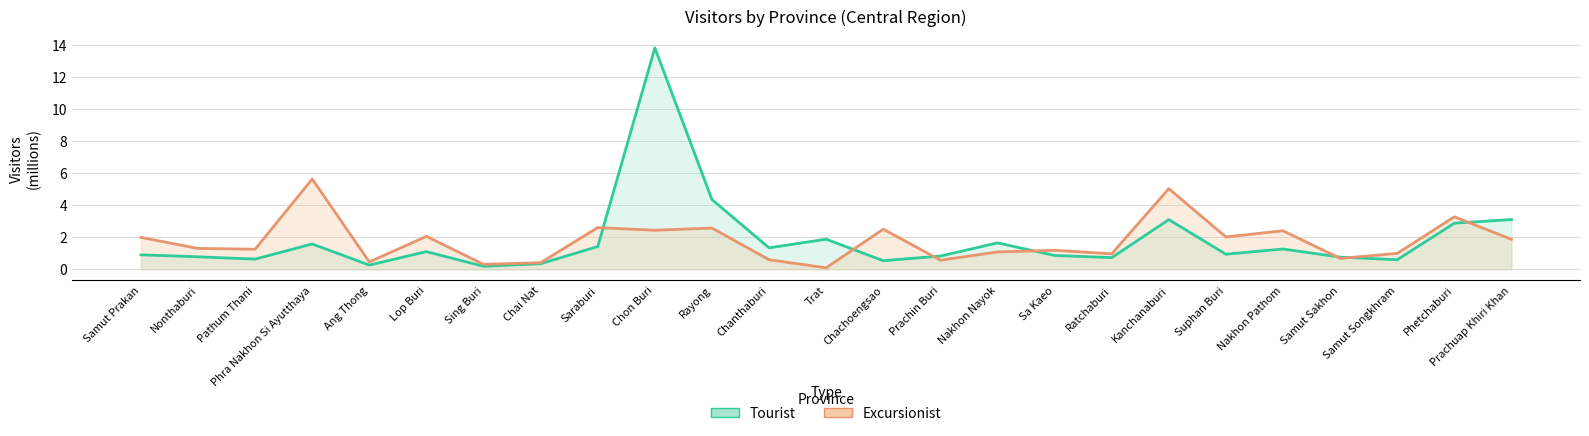

At which category does Excursionist line reach its first local valley?

Pathum Thani